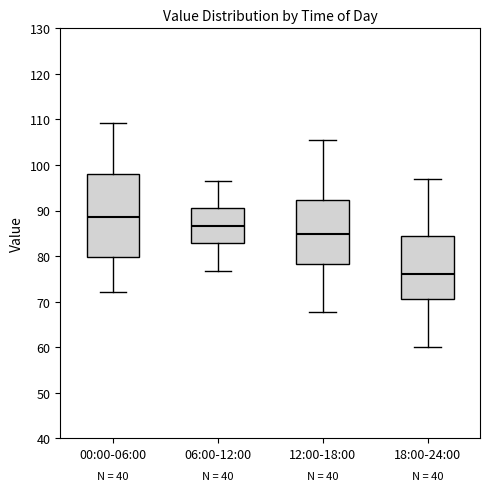

Where is the upper edge of the box for 06:00-12:00 on the y-axis? The values are not printed on the chart, so give them approximately, as read against the axis.

91